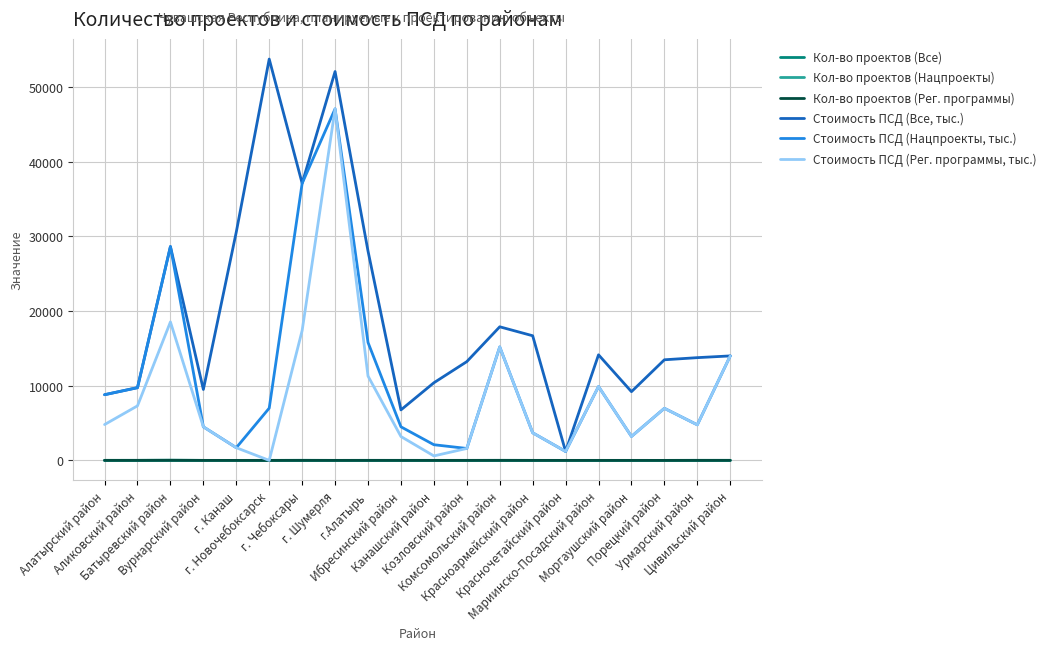

True or false: Стоимость ПСД (Все, тыс.) and Кол-во проектов (Нацпроекты) cross at least once.

False